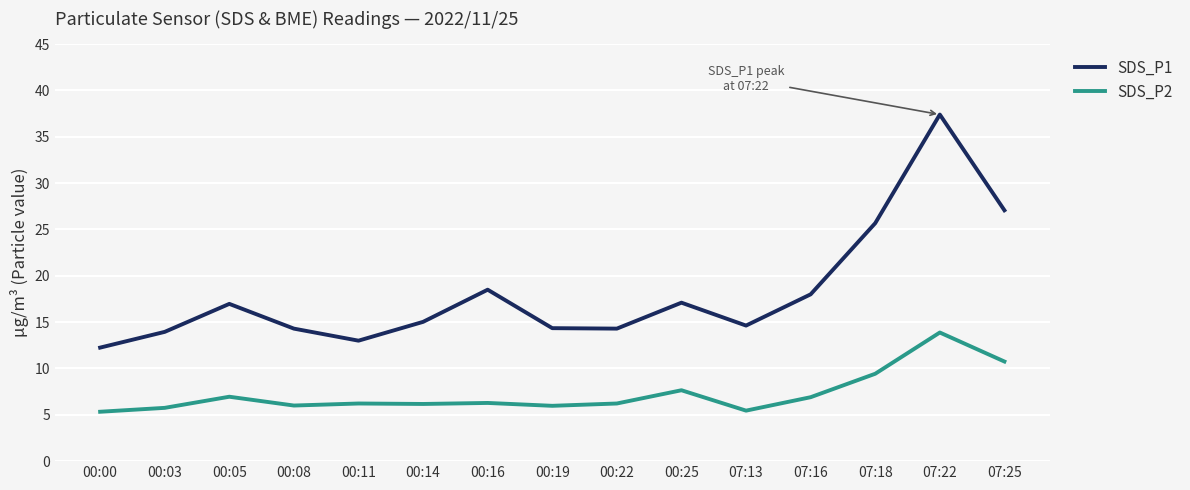

What position from the right is 00:19?

8